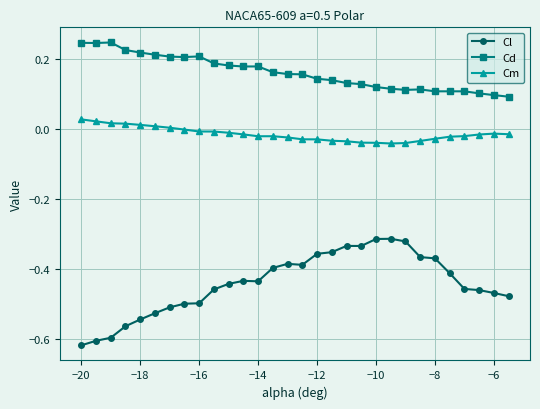

What is the difference between the second highest and second lowest values in the Cl series?

0.3